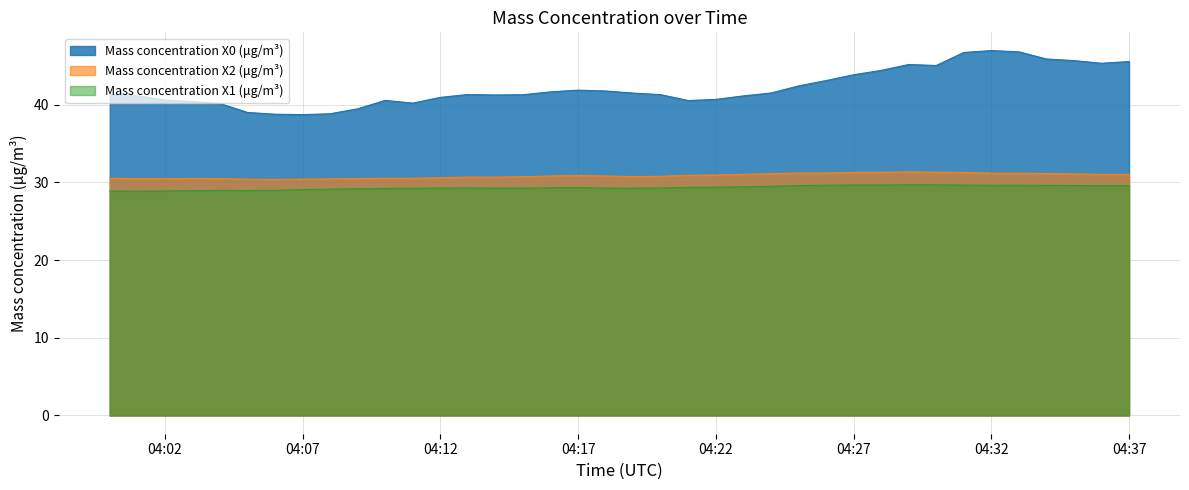

Which series has the largest range (max minus min)?

Mass concentration X0 (μg/m³)